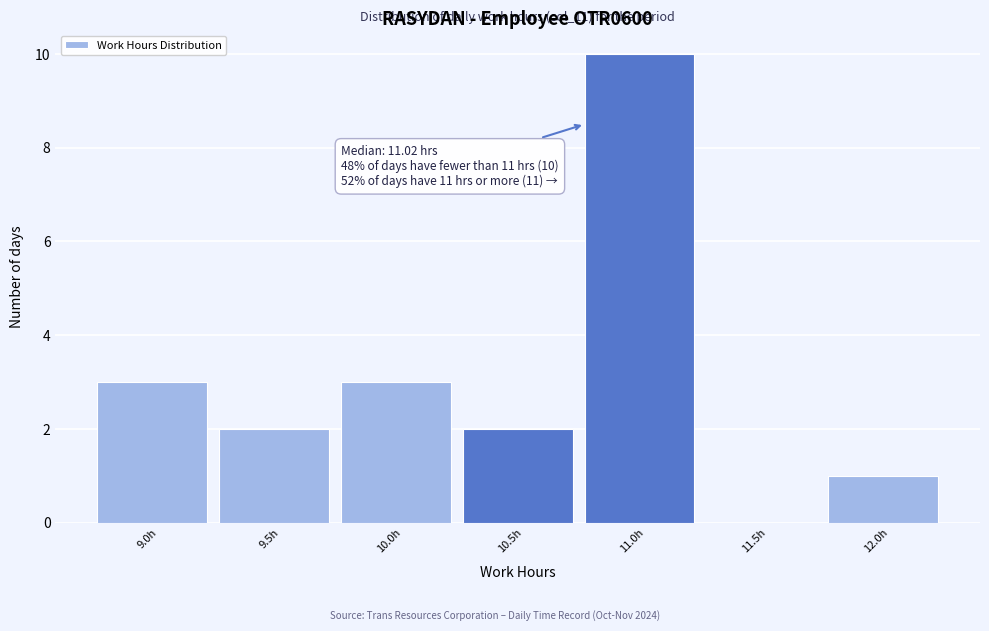

Reading left to right, transcribe all the data shown in this chart.

9.0h=3	9.5h=2	10.0h=3	10.5h=2	11.0h=10	11.5h=0	12.0h=1